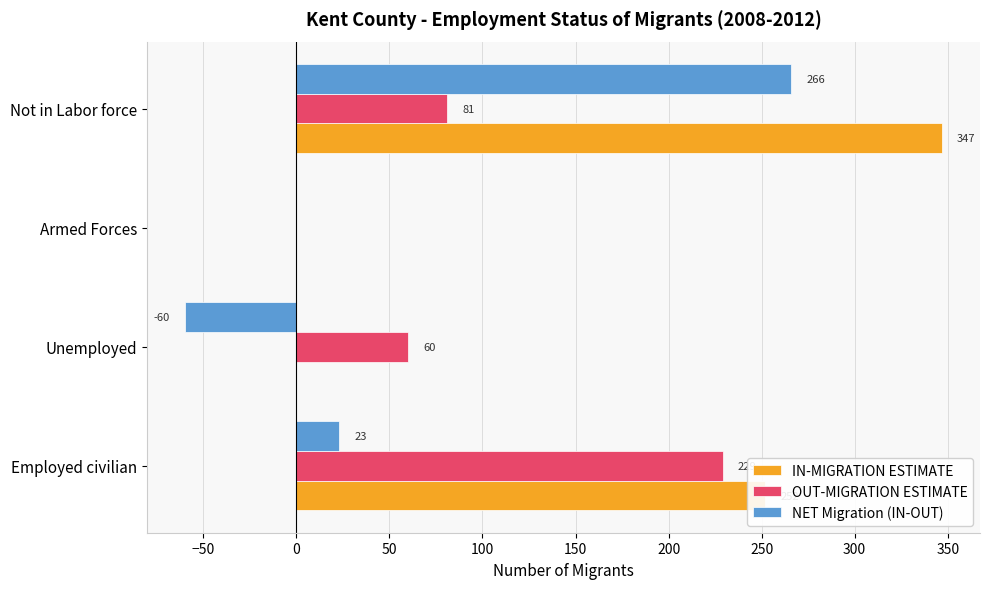

Which series has the largest total across all categories?

IN-MIGRATION ESTIMATE